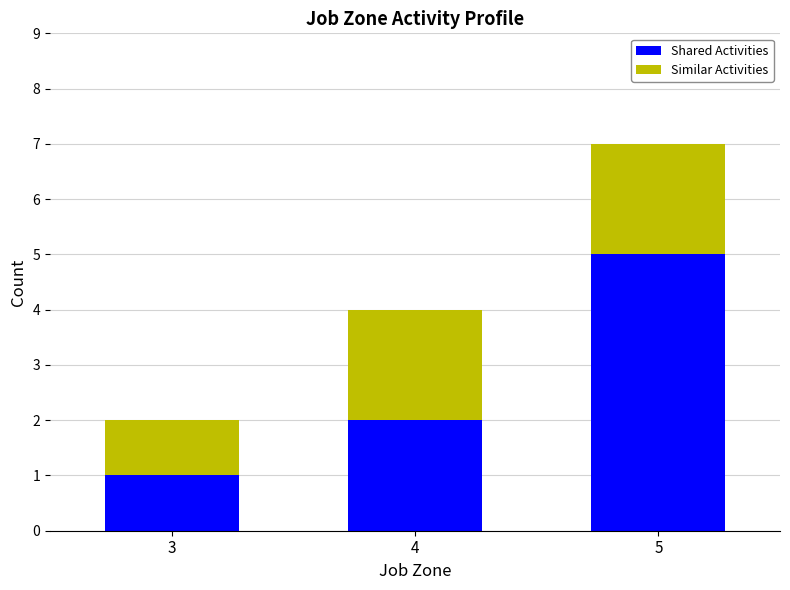

At which category is the sum across all series the highest?

5